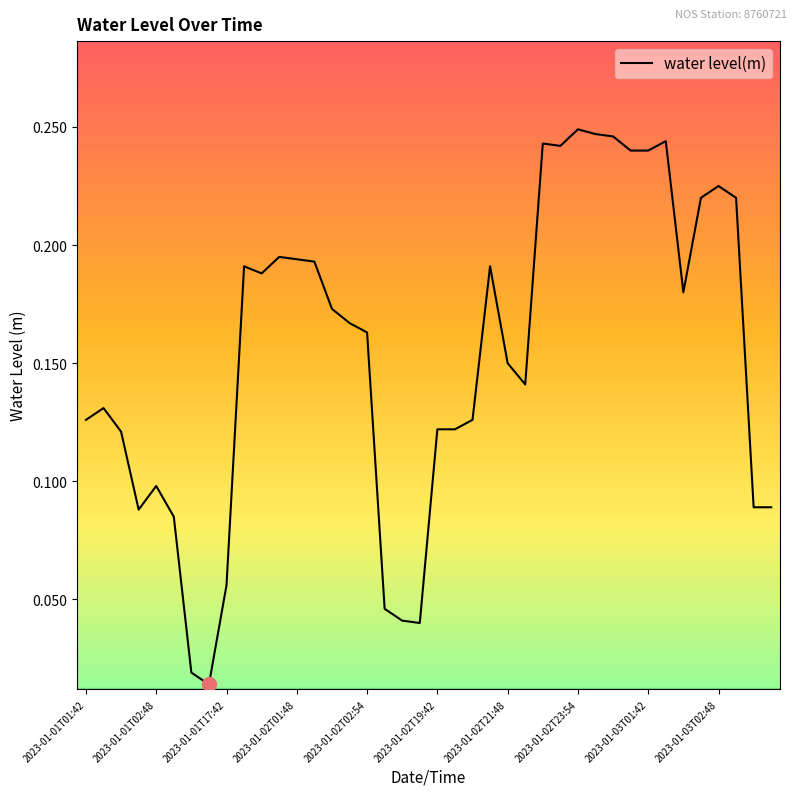

Count the number of data series in this chart.

1